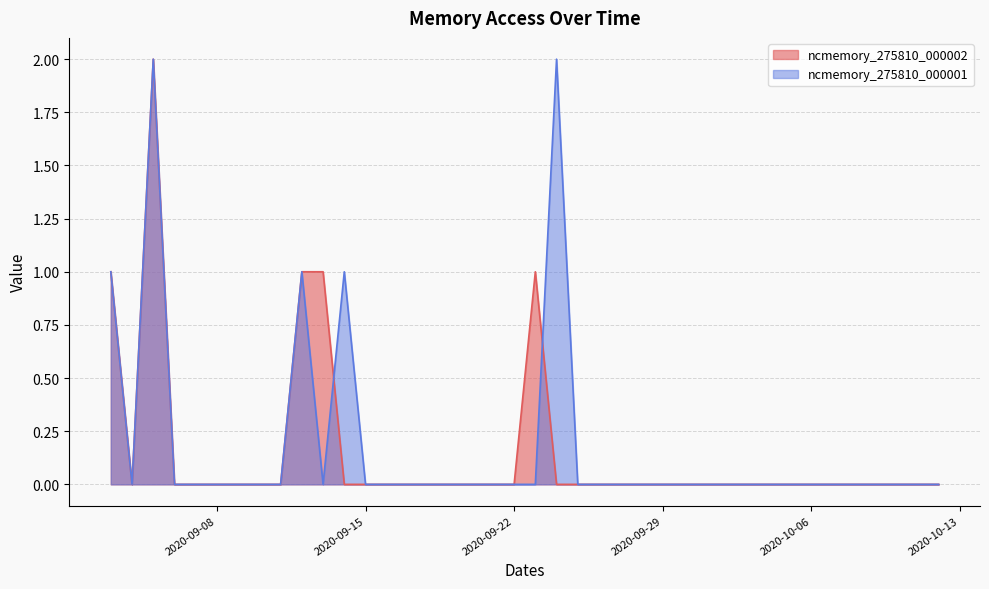

Reading left to right, extract all data points from this chart.

ncmemory_275810_000002: 2020-09-03=1	2020-09-04=0	2020-09-05=2	2020-09-06=0	2020-09-07=0	2020-09-08=0	2020-09-09=0	2020-09-10=0	2020-09-11=0	2020-09-12=1	2020-09-13=1	2020-09-14=0	2020-09-15=0	2020-09-16=0	2020-09-17=0	2020-09-18=0	2020-09-19=0	2020-09-20=0	2020-09-21=0	2020-09-22=0	2020-09-23=1	2020-09-24=0	2020-09-25=0	2020-09-26=0	2020-09-27=0	2020-09-28=0	2020-09-29=0	2020-09-30=0	2020-10-01=0	2020-10-02=0	2020-10-03=0	2020-10-04=0	2020-10-05=0	2020-10-06=0	2020-10-07=0	2020-10-08=0	2020-10-09=0	2020-10-10=0	2020-10-11=0	2020-10-12=0
ncmemory_275810_000001: 2020-09-03=1	2020-09-04=0	2020-09-05=2	2020-09-06=0	2020-09-07=0	2020-09-08=0	2020-09-09=0	2020-09-10=0	2020-09-11=0	2020-09-12=1	2020-09-13=0	2020-09-14=1	2020-09-15=0	2020-09-16=0	2020-09-17=0	2020-09-18=0	2020-09-19=0	2020-09-20=0	2020-09-21=0	2020-09-22=0	2020-09-23=0	2020-09-24=2	2020-09-25=0	2020-09-26=0	2020-09-27=0	2020-09-28=0	2020-09-29=0	2020-09-30=0	2020-10-01=0	2020-10-02=0	2020-10-03=0	2020-10-04=0	2020-10-05=0	2020-10-06=0	2020-10-07=0	2020-10-08=0	2020-10-09=0	2020-10-10=0	2020-10-11=0	2020-10-12=0